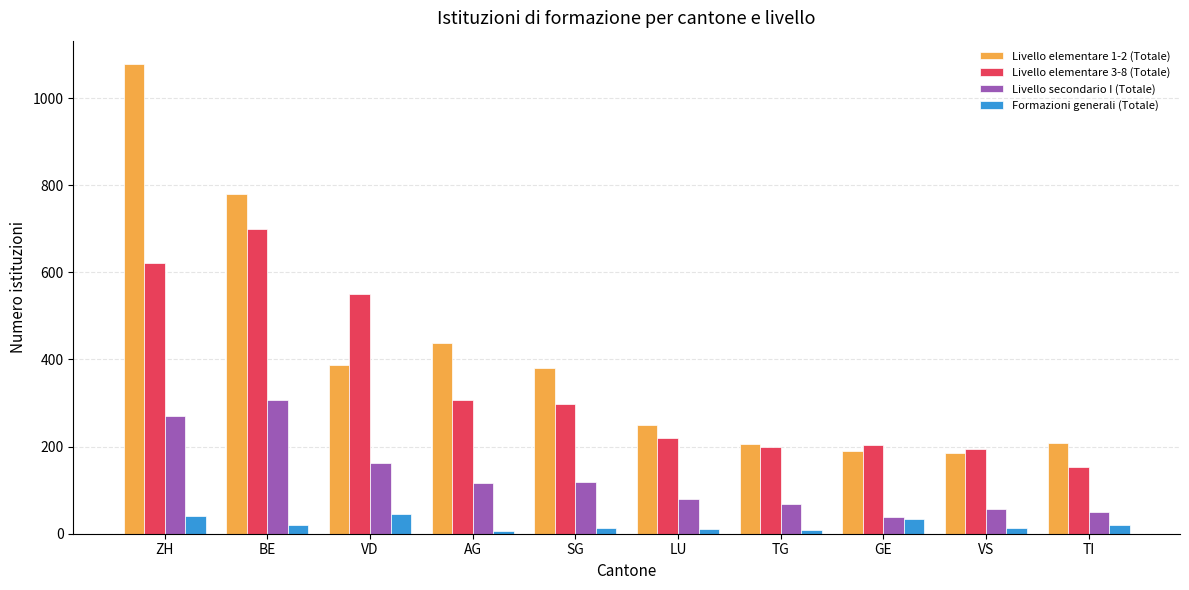

What is the difference between the maximum and second lowest values in the Formazioni generali (Totale) series?

37